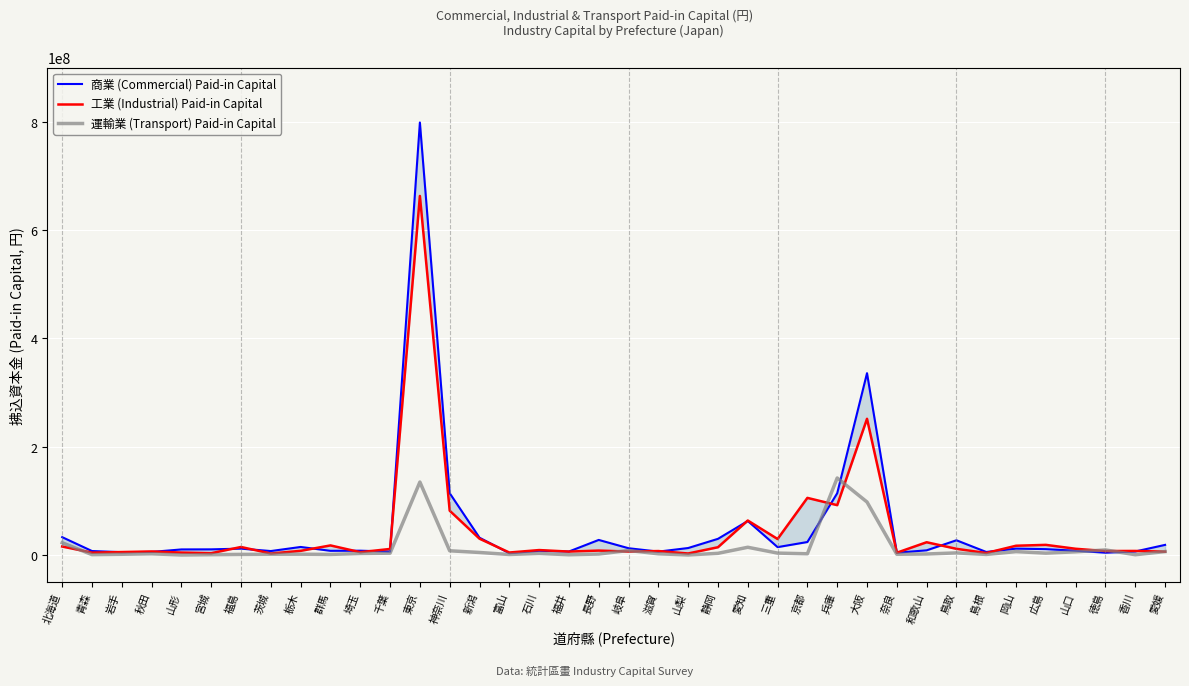

Between which two adjacent categories do 工業 (Industrial) Paid-in Capital and 運輸業 (Transport) Paid-in Capital first intersect?

北海道 and 青森